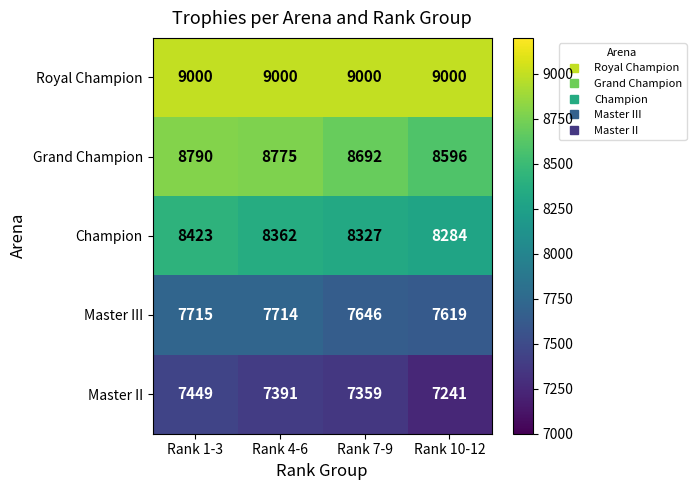

Count the Champion values in the range 8327 to 8423.

3